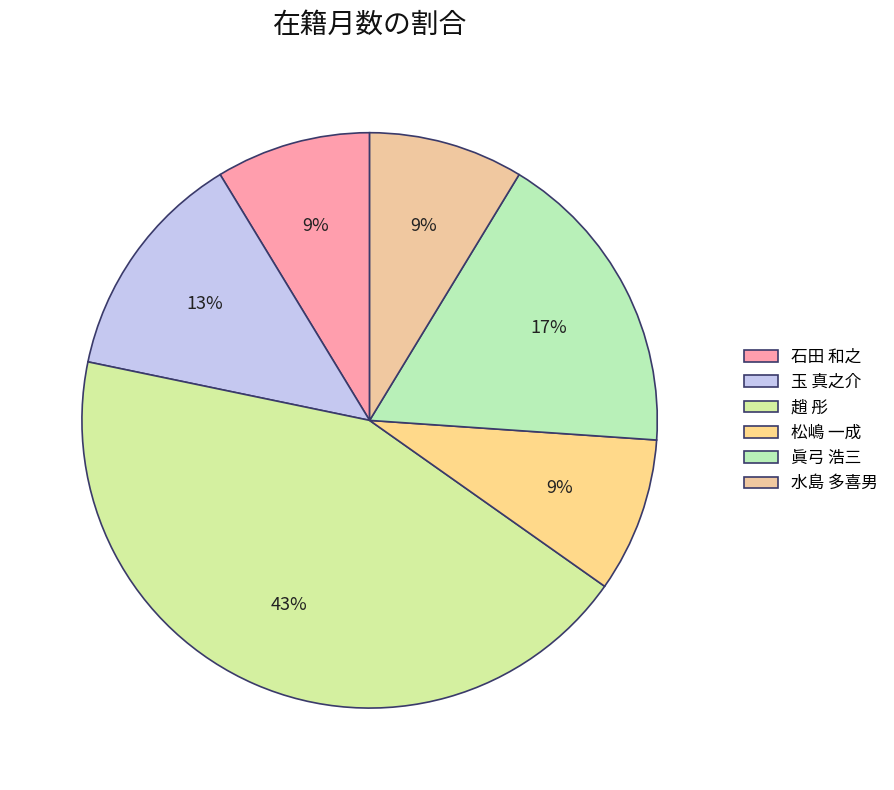

Between 松嶋 一成 and 水島 多喜男, which is larger?

松嶋 一成